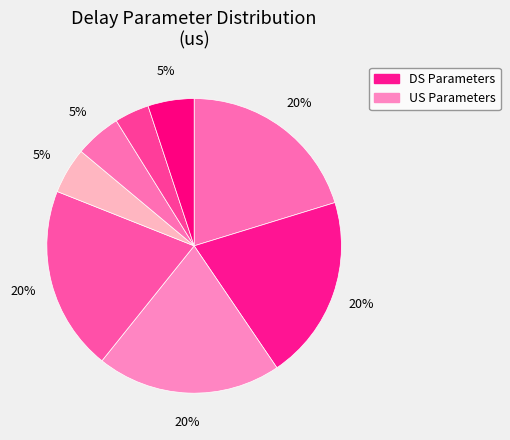

Count the number of slices in the pie.

8